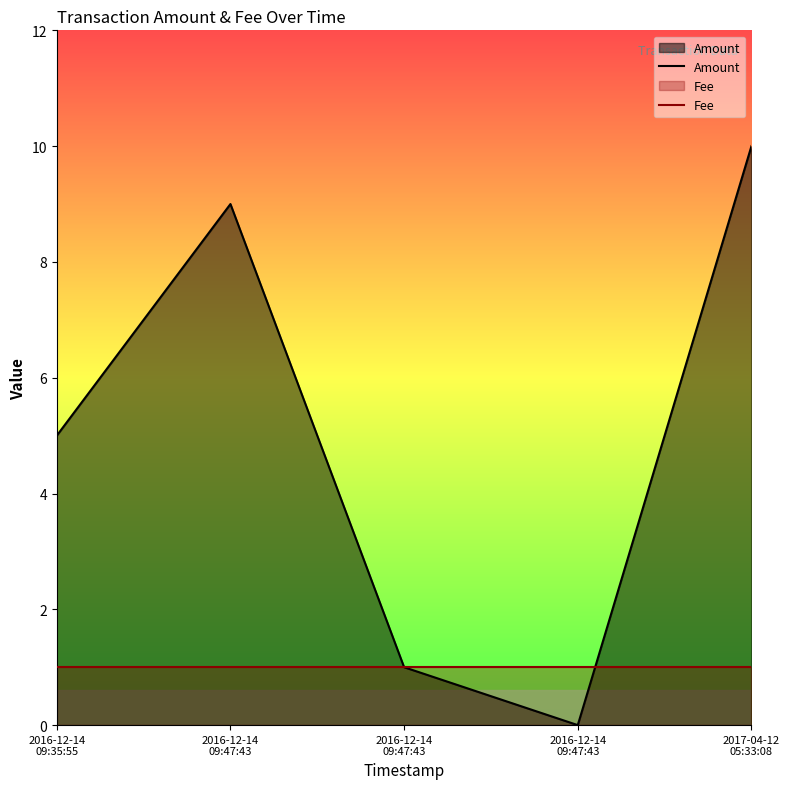

What is the greatest value displayed?

10